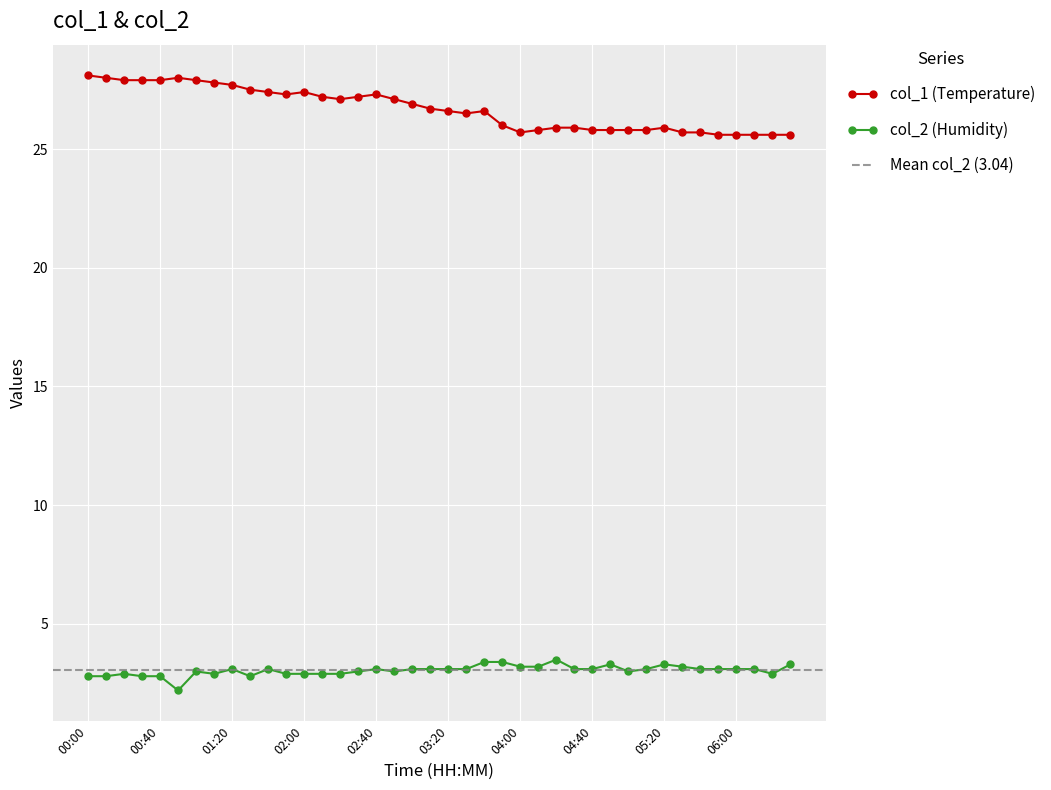

Which series changed the most between 03:00 and 04:20?

col_1